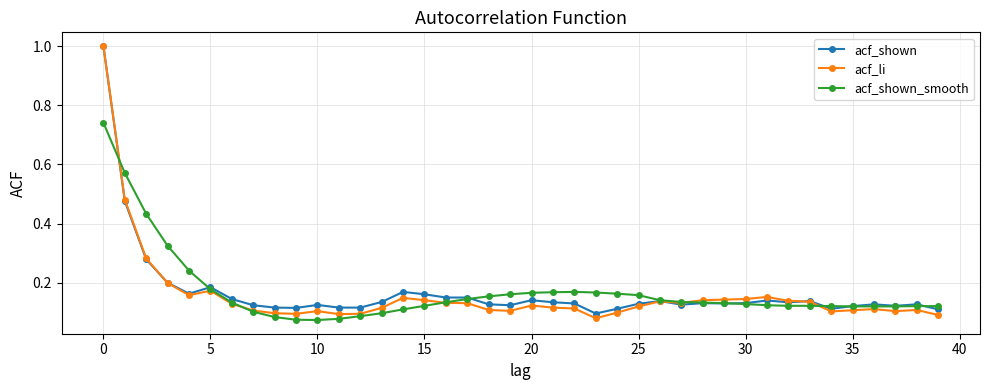

What are all the series names shown in the legend?

acf_shown, acf_li, acf_shown_smooth